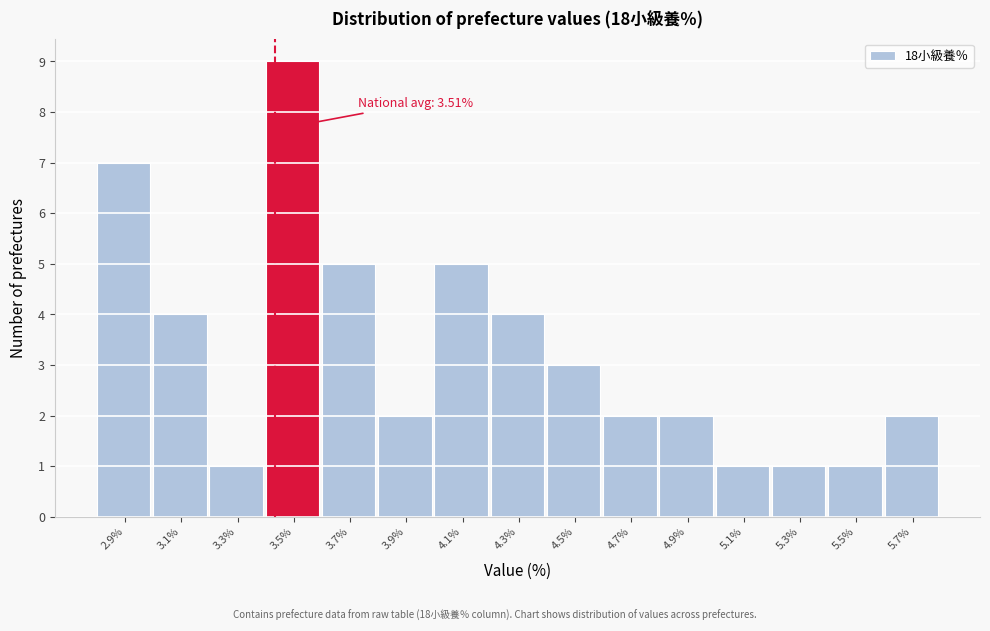

Reading left to right, transcribe all the data shown in this chart.

2.9%=7	3.1%=4	3.3%=1	3.5%=9	3.7%=5	3.9%=2	4.1%=5	4.3%=4	4.5%=3	4.7%=2	4.9%=2	5.1%=1	5.3%=1	5.5%=1	5.7%=2